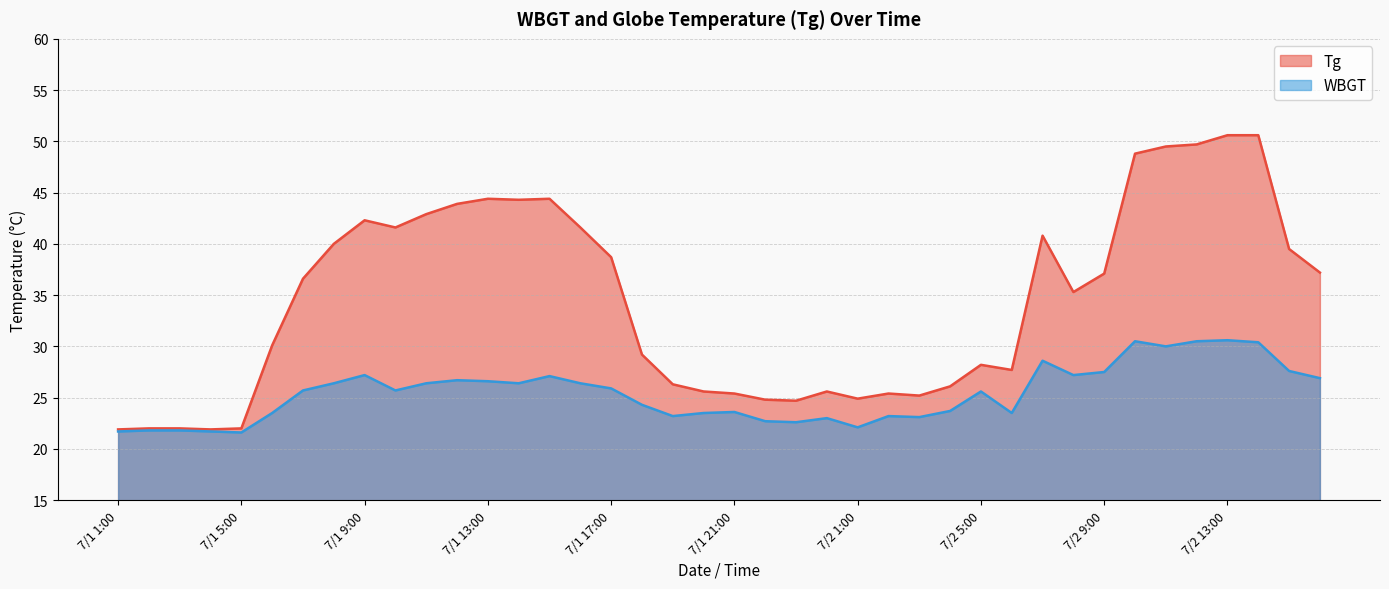

What are all the series names shown in the legend?

Tg, WBGT